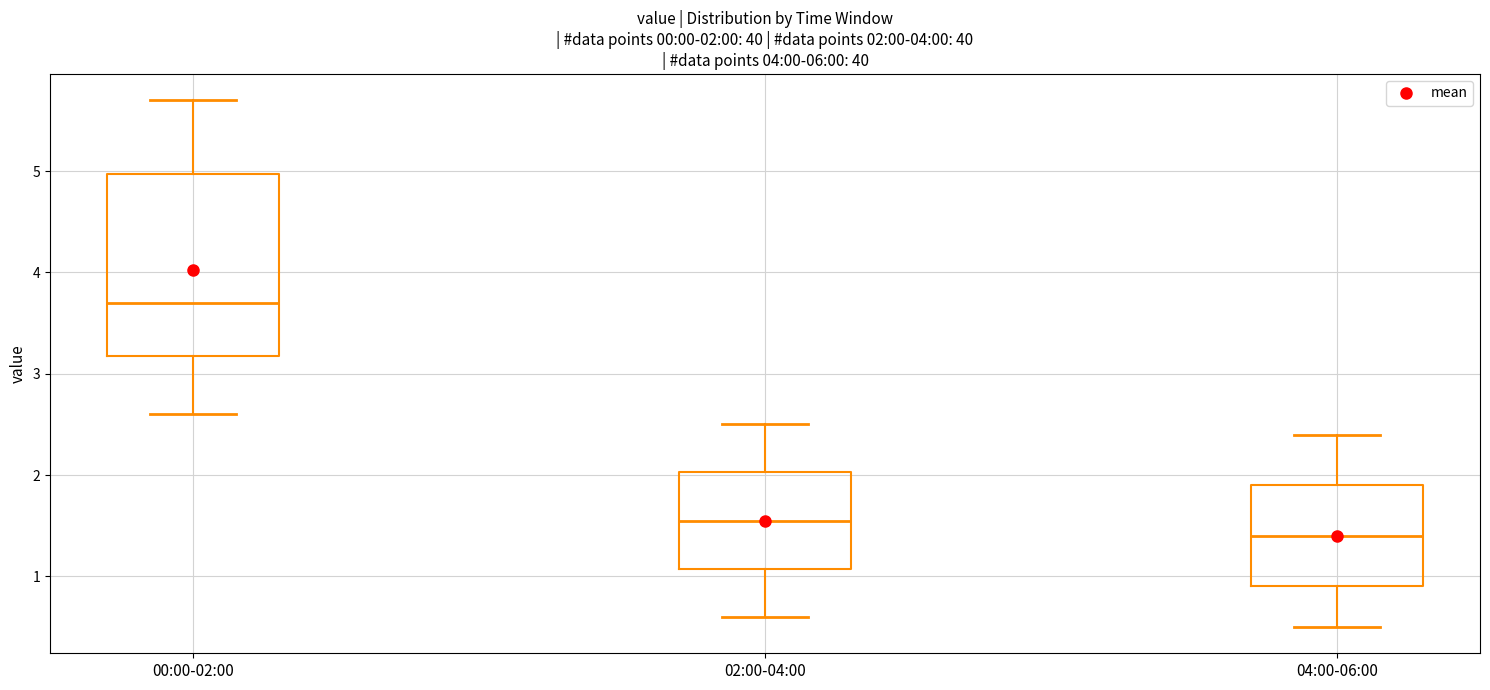

Which box has the lowest median line?

04:00-06:00